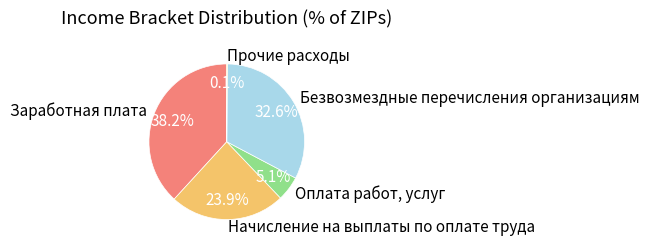

Which category has the biggest portion of the pie?

Заработная плата